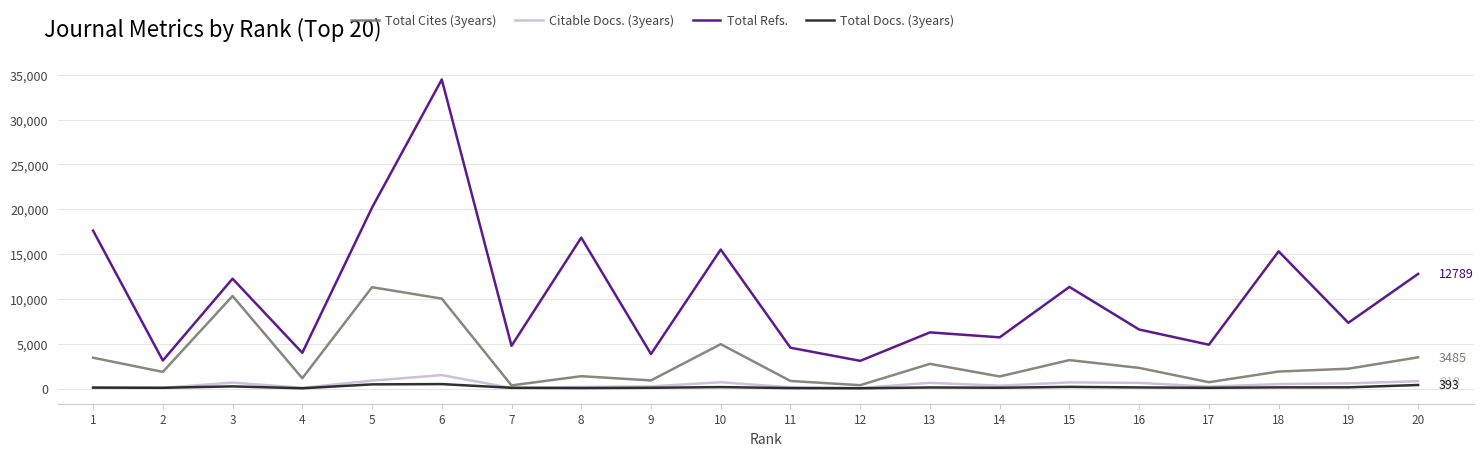

Is the value of Total Refs. at 5 greater than the value of Citable Docs. (3years) at 7?

Yes